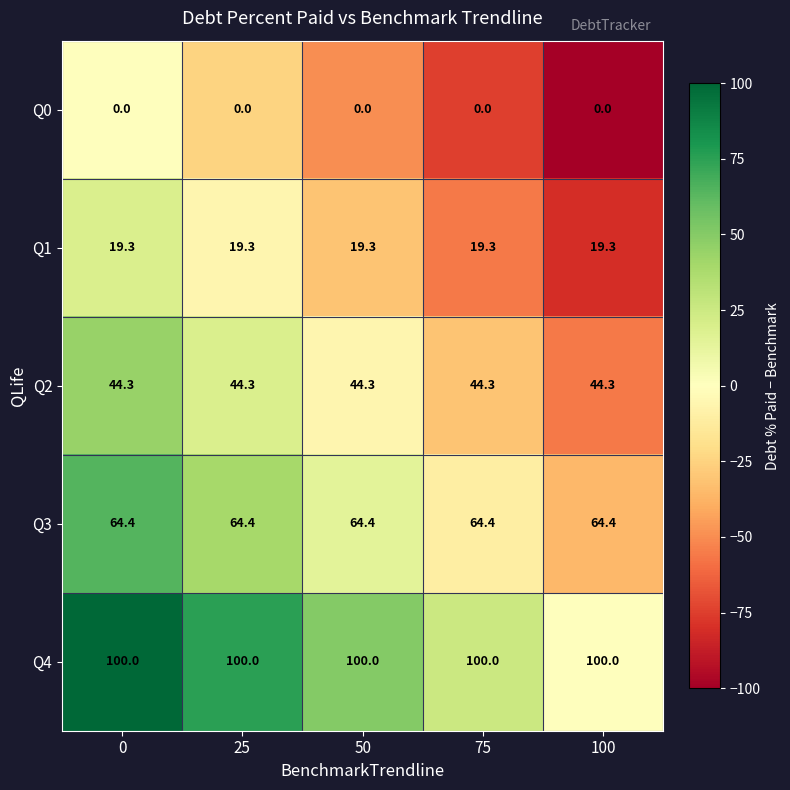

The value of Q3 at 25 is 64.4. True or false?

True